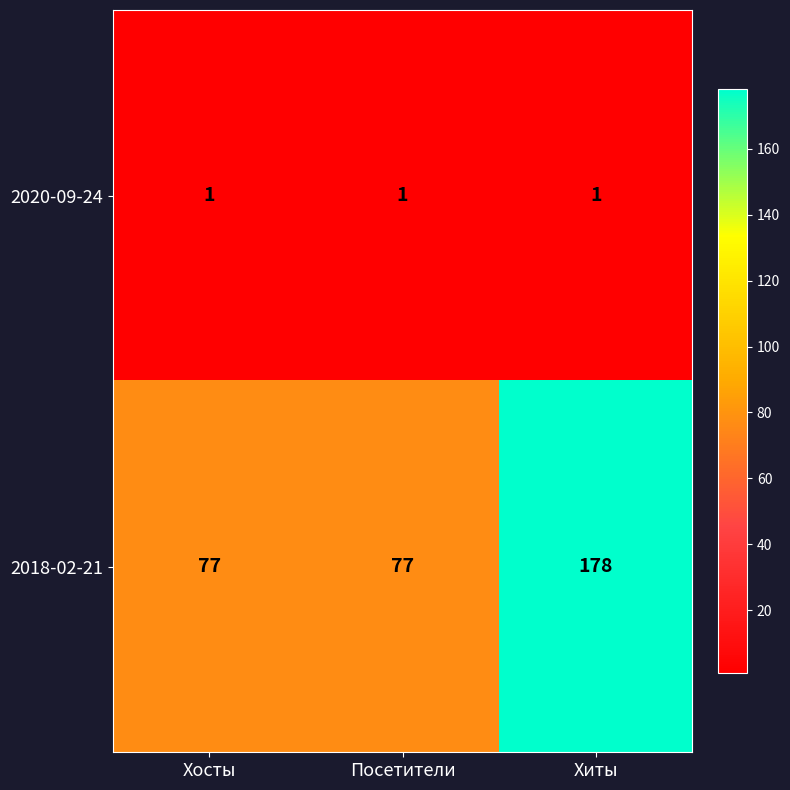

The value of 2018-02-21 at Посетители is 46. True or false?

False